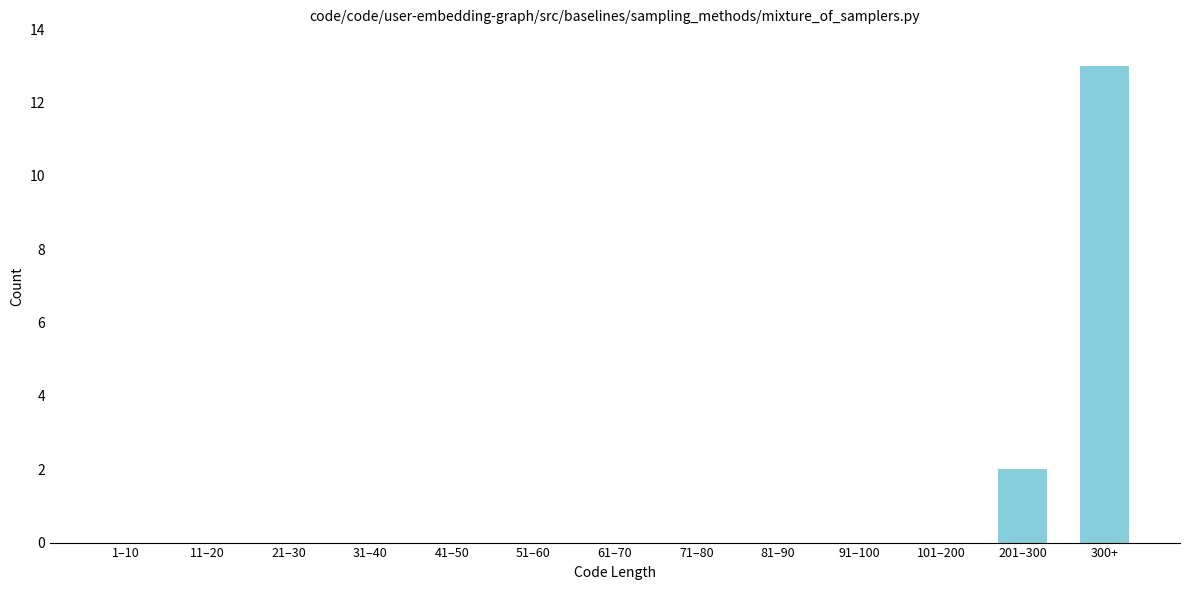

Reading left to right, extract all data points from this chart.

1–10=0	11–20=0	21–30=0	31–40=0	41–50=0	51–60=0	61–70=0	71–80=0	81–90=0	91–100=0	101–200=0	201–300=2	300+=13